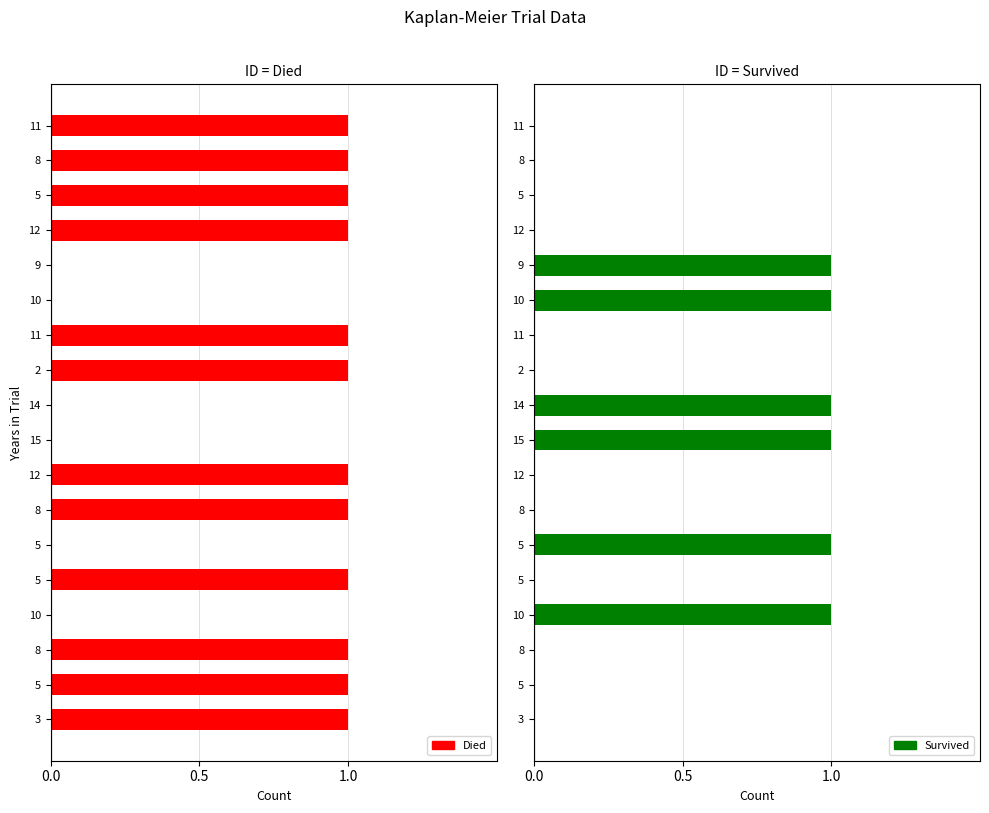

Reading left to right, transcribe all the data shown in this chart.

Died: 3=1	5=1	8=1	10=0	5=1	5=0	8=1	12=1	15=0	14=0	2=1	11=1	10=0	9=0	12=1	5=1	8=1	11=1
Survived: 3=0	5=0	8=0	10=1	5=0	5=1	8=0	12=0	15=1	14=1	2=0	11=0	10=1	9=1	12=0	5=0	8=0	11=0